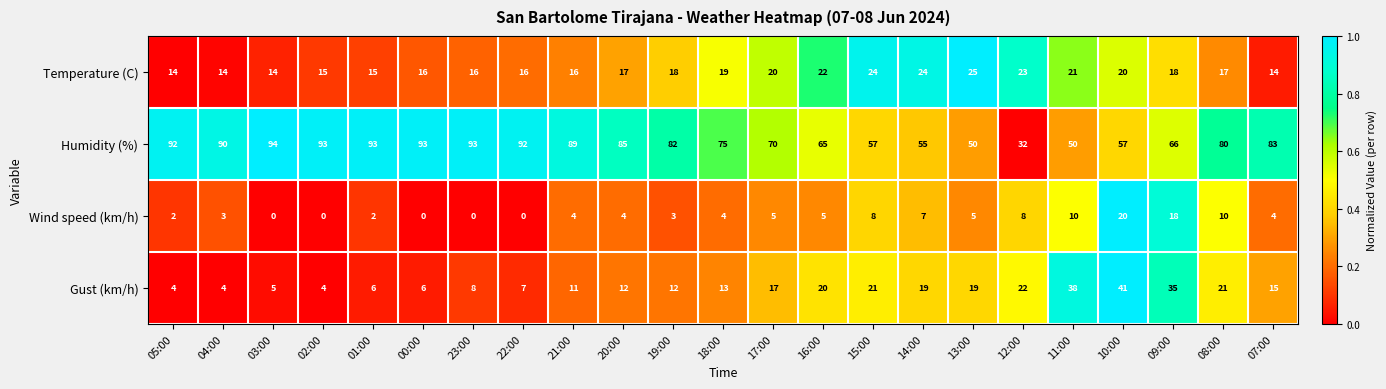

What is the total value across all series at 04:00?

111